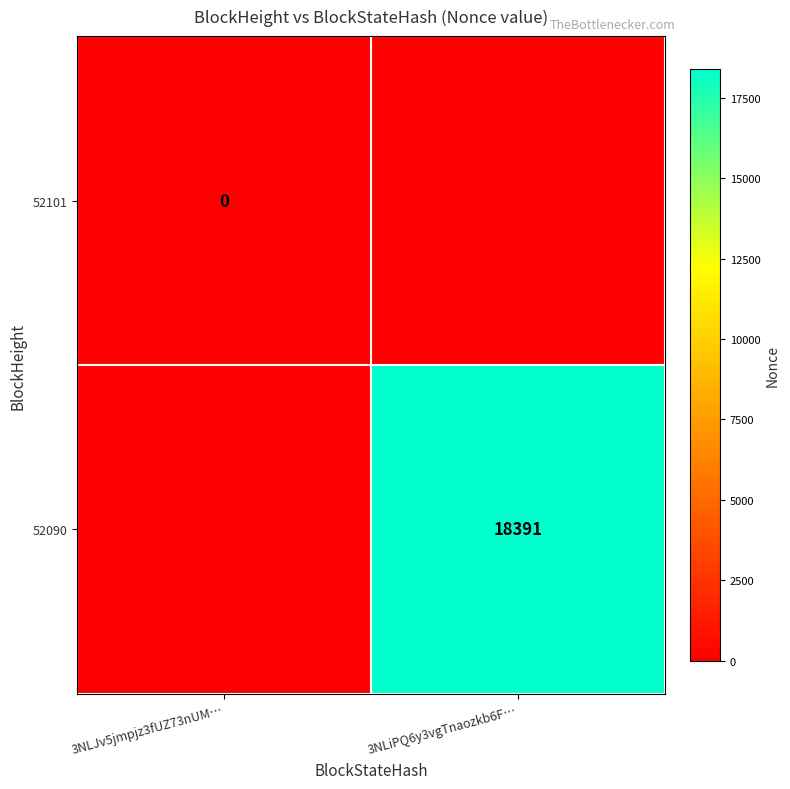

True or false: 52090 has a value of 18391 at 3NLiPQ6y3vgTnaozkb6F….

True